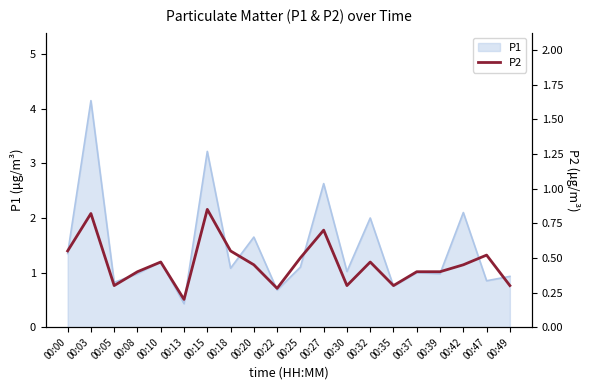

Which category has the highest value in the P1 series?

00:03